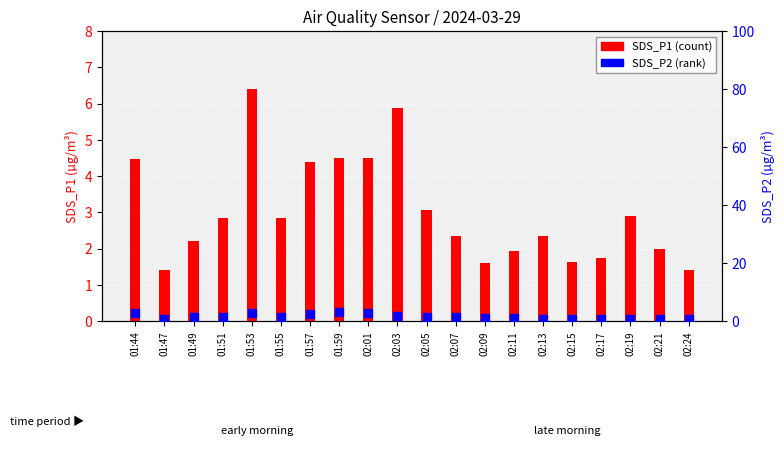

Which series has the largest Y range (max minus min)?

SDS_P1